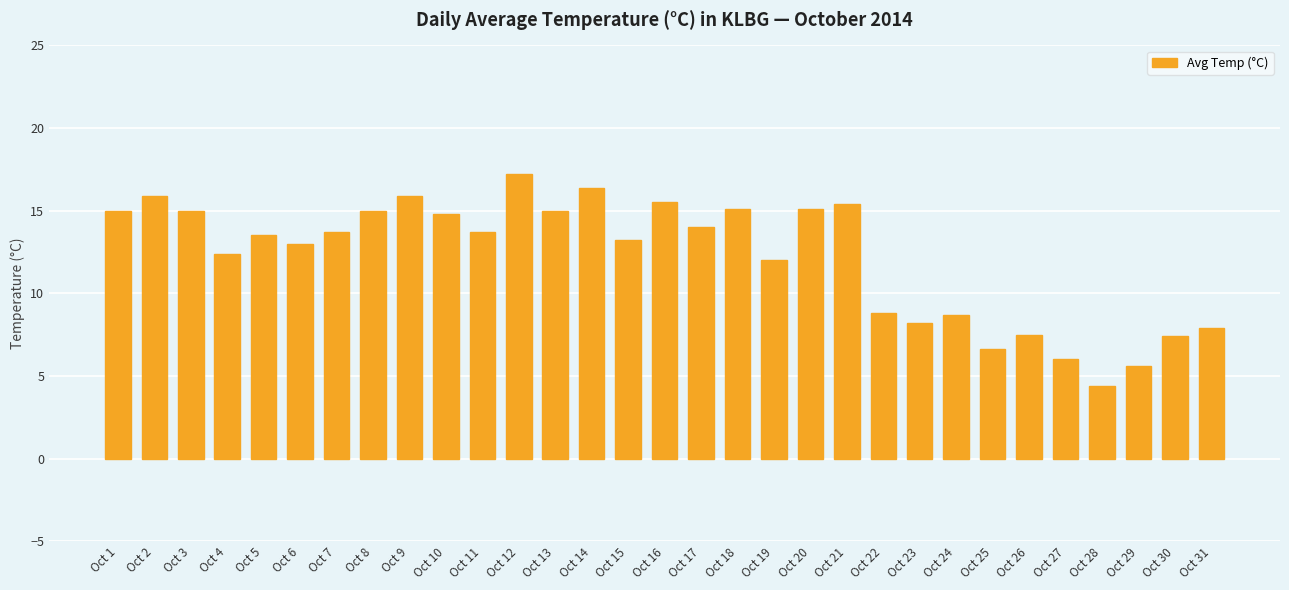

Where does the data first go above 13?

Oct 1